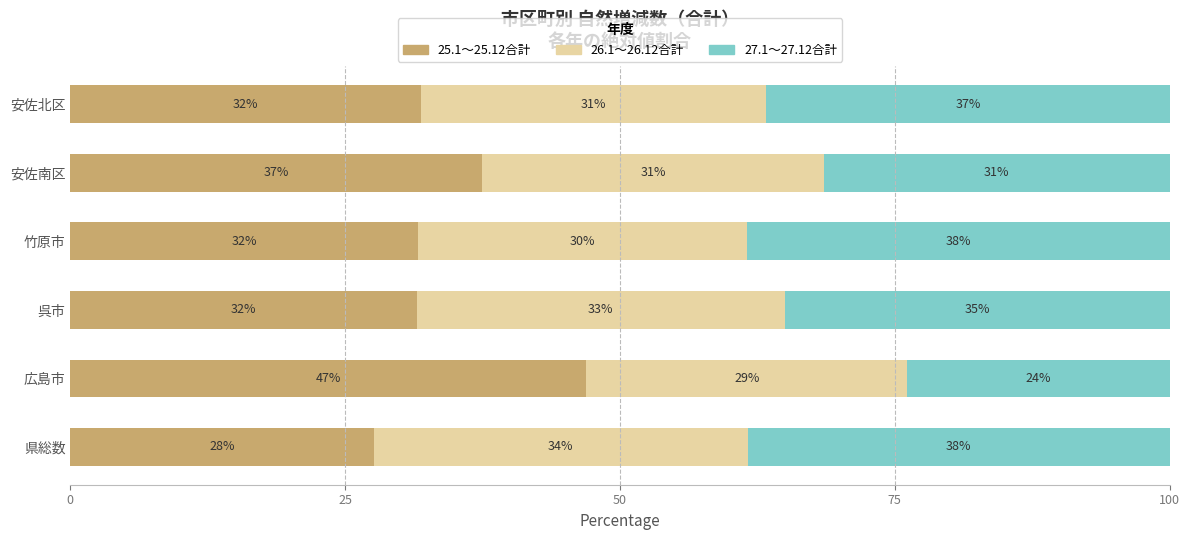

What is the minimum value for 25.1～25.12合計?

27.6